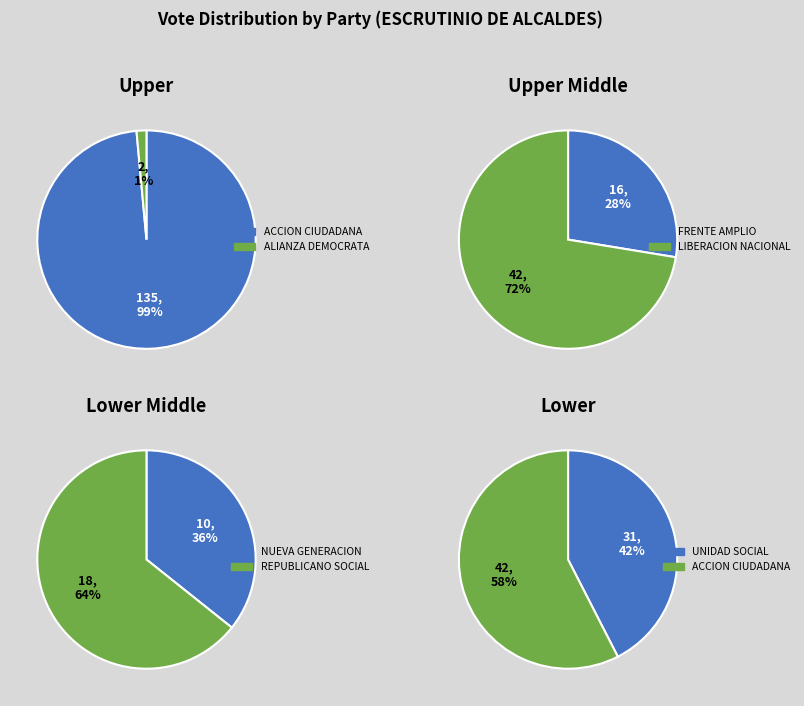

Which category has the smallest portion of the pie?

ALIANZA DEMOCRATA CRISTIANA